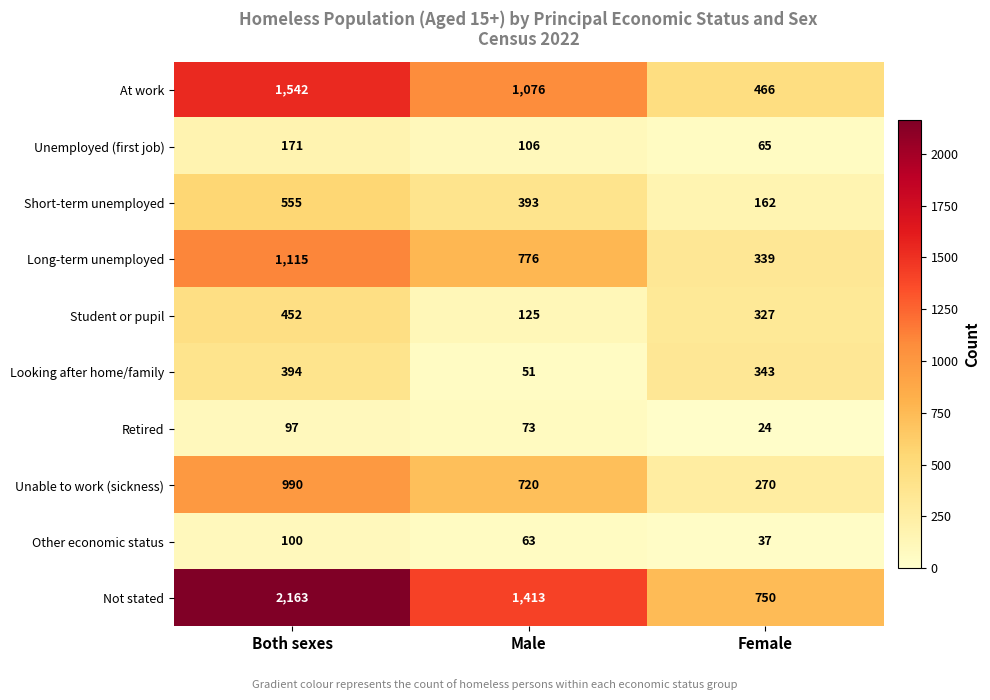

At which label is Retired closest to 60?

Male